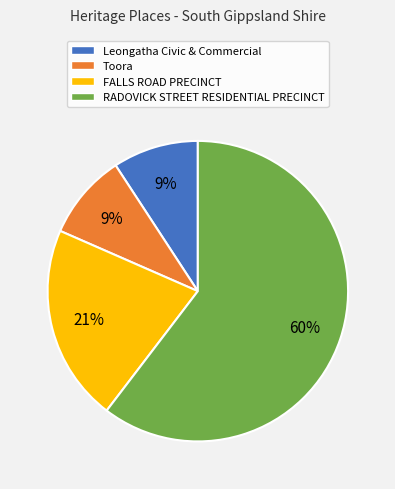

Does Toora account for over 50% of the chart?

No